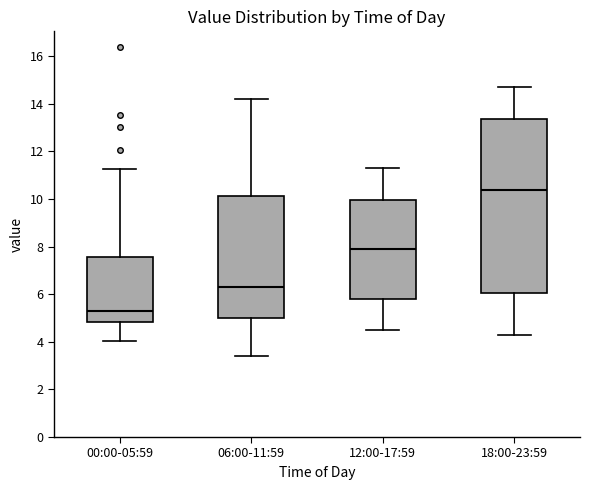

Which box's median line is the lowest?

00:00-05:59